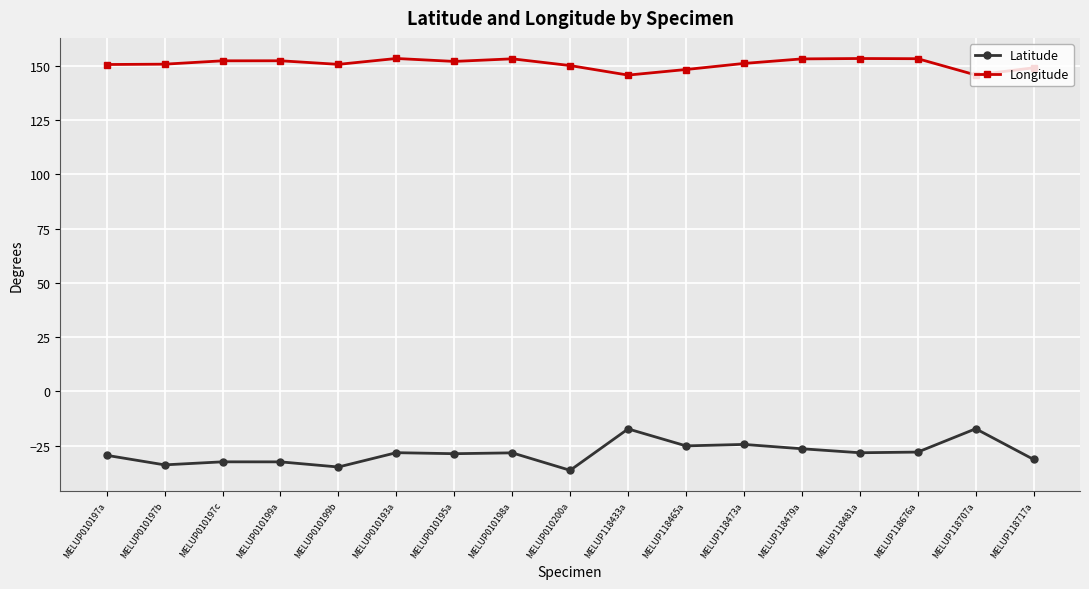

True or false: Latitude has more than 1 points higher than both neighbors.

True